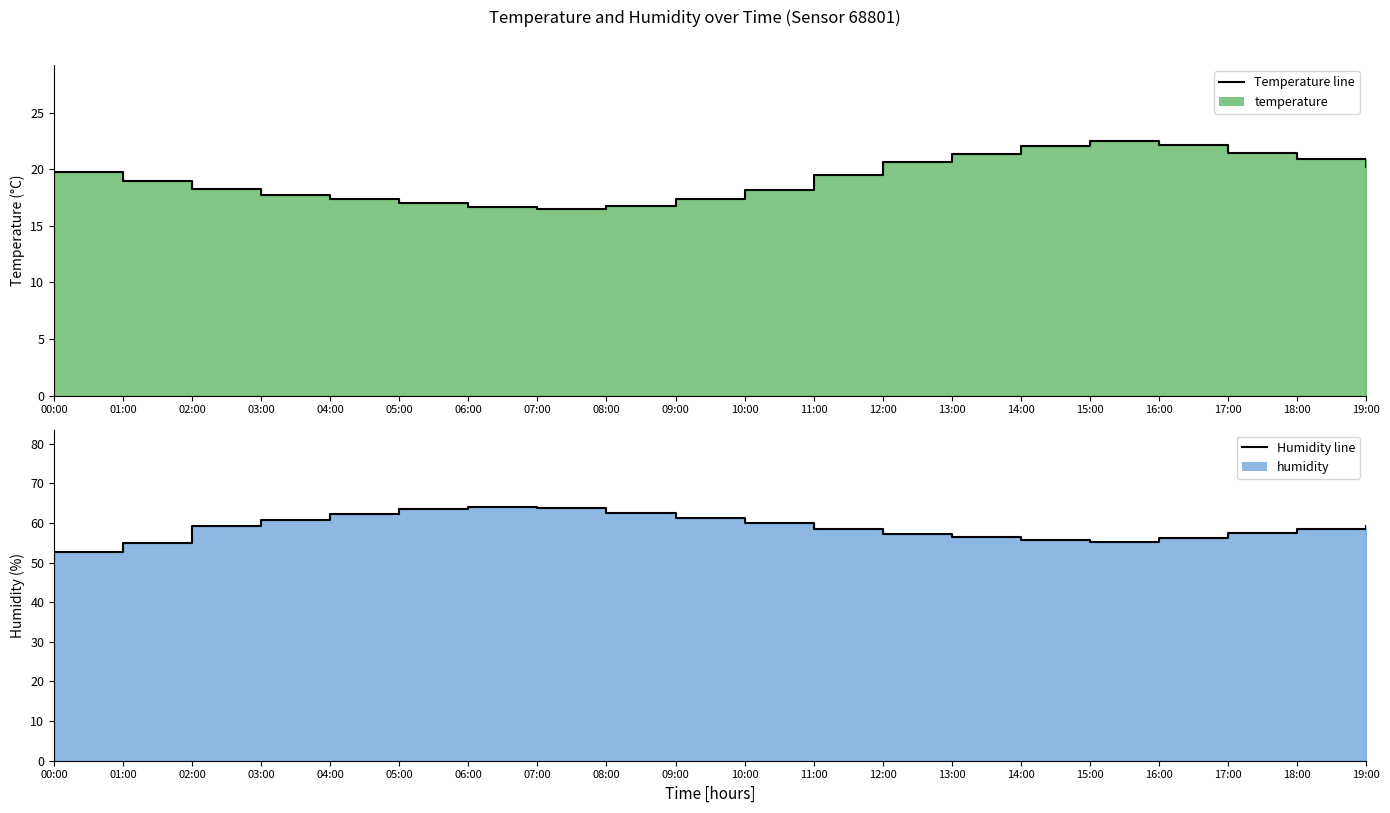

Reading left to right, transcribe all the data shown in this chart.

temperature_line: 00:00=19.7	01:00=18.9	02:00=18.3	03:00=17.7	04:00=17.4	05:00=17.0	06:00=16.7	07:00=16.4	08:00=16.8	09:00=17.3	10:00=18.1	11:00=19.4	12:00=20.7	13:00=21.3	14:00=22.0	15:00=22.4	16:00=22.1	17:00=21.4	18:00=20.9	19:00=20.2
humidity_line: 00:00=52.8	01:00=54.9	02:00=59.2	03:00=60.8	04:00=62.3	05:00=63.5	06:00=64.1	07:00=63.8	08:00=62.5	09:00=61.2	10:00=59.9	11:00=58.3	12:00=57.1	13:00=56.5	14:00=55.8	15:00=55.2	16:00=56.1	17:00=57.3	18:00=58.5	19:00=59.1